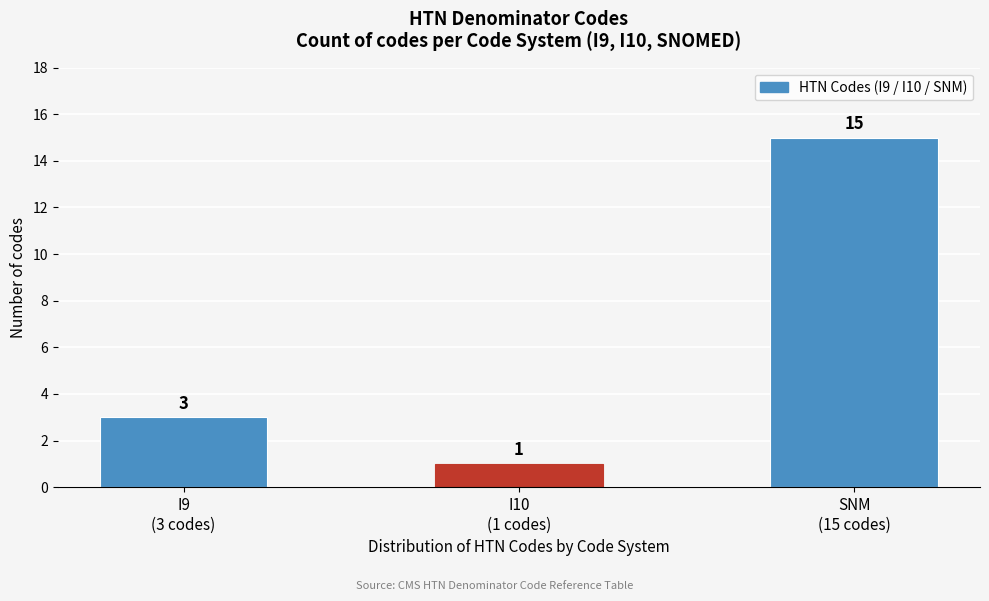

Reading left to right, transcribe all the data shown in this chart.

3	1	15